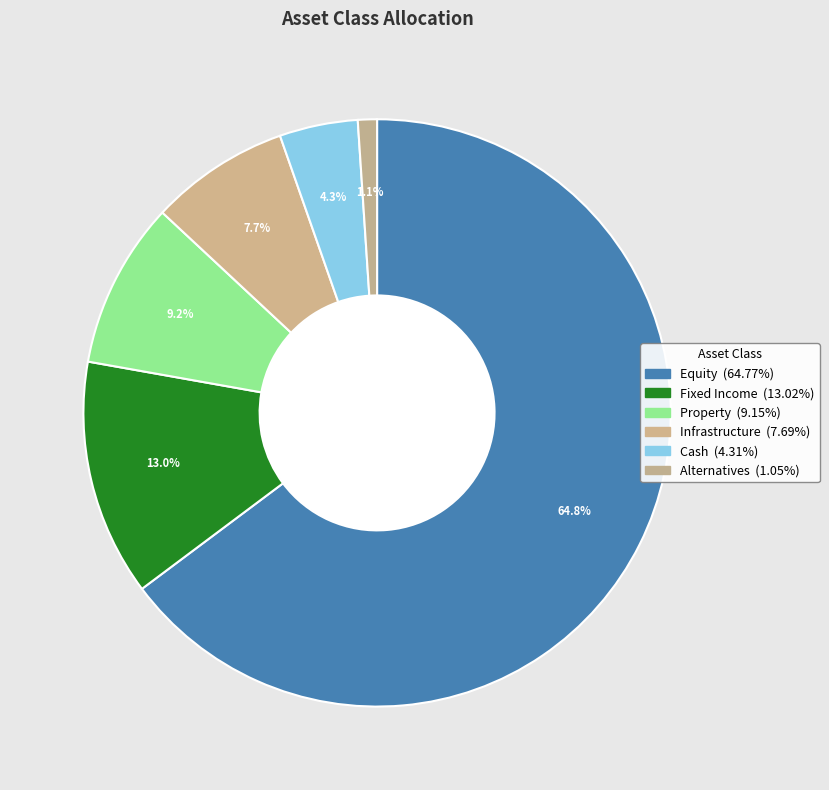

How many slices are in this pie chart?

6